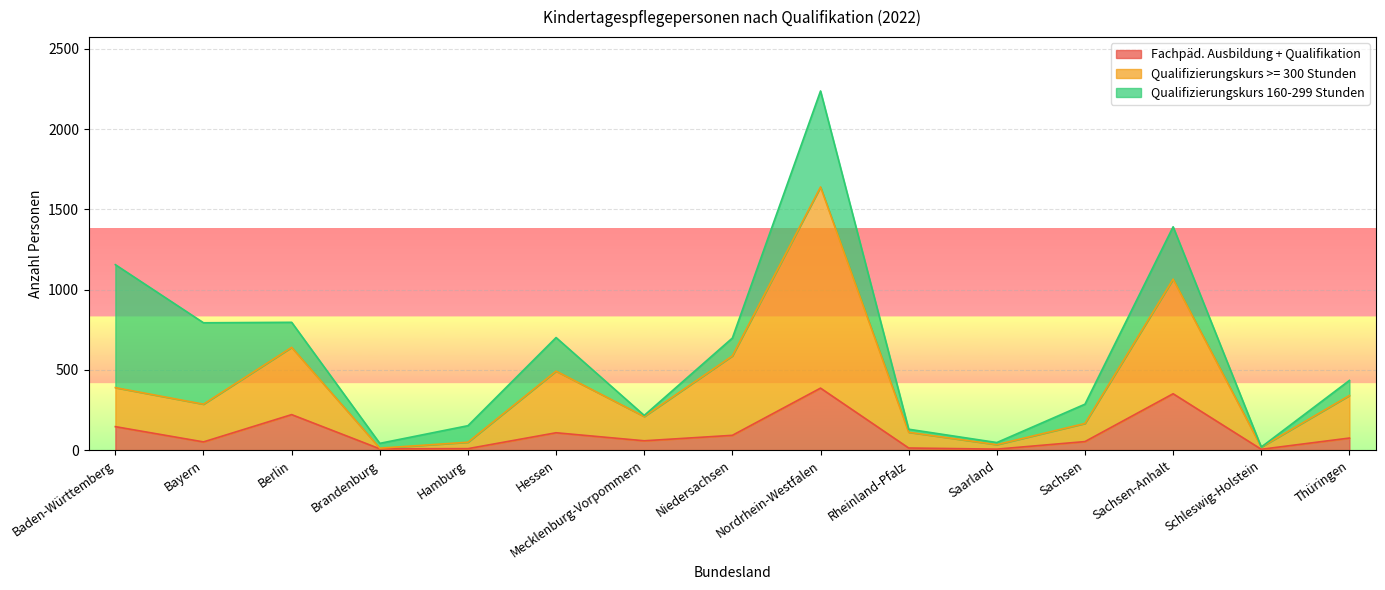

At which category is the sum across all series the highest?

Nordrhein-Westfalen